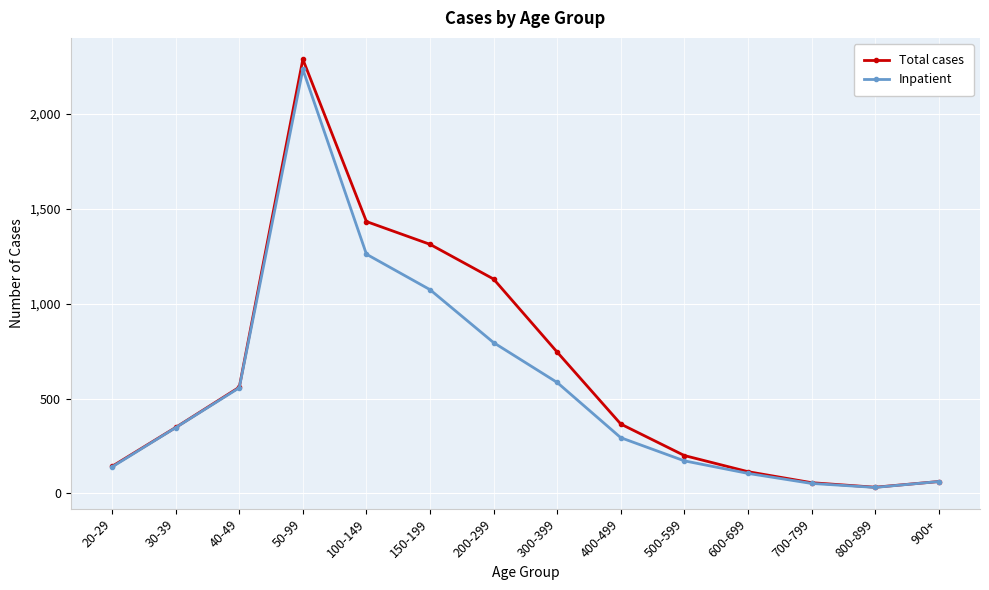

How many values in the Total cases series are below 366?

7